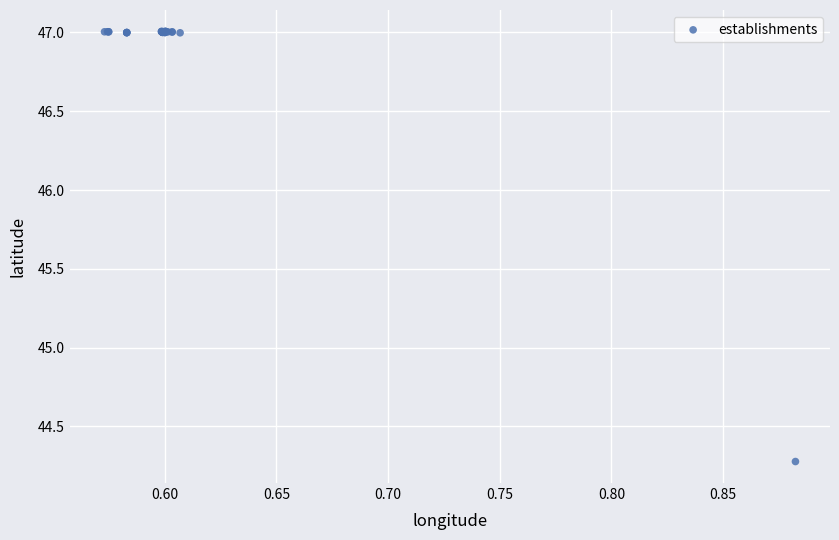

What Y value in the scatter plot is closest to 45?

44.3